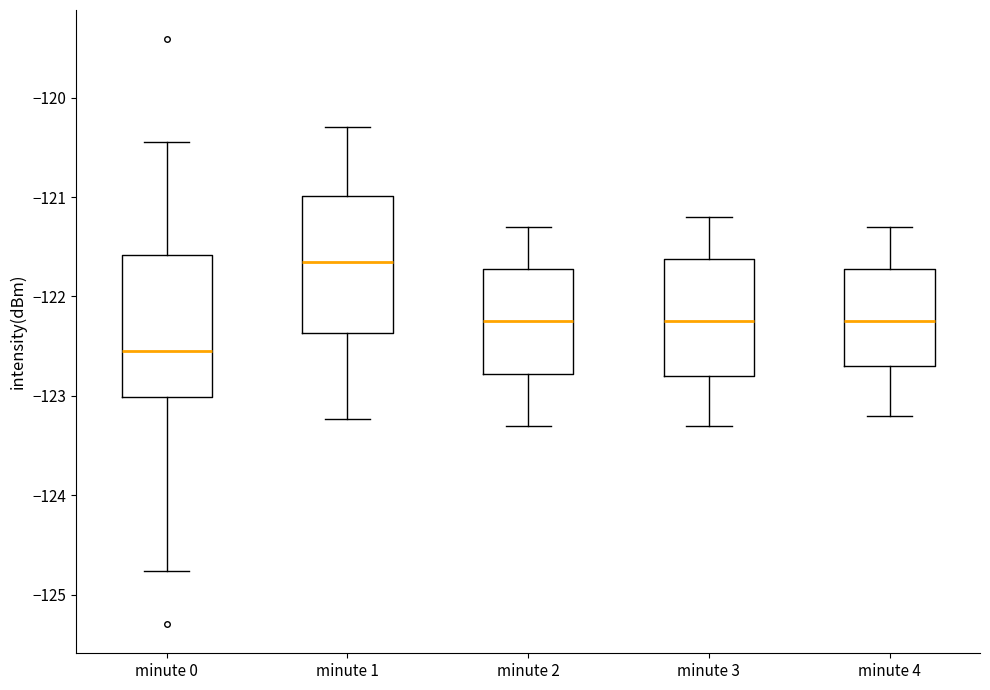

Where is the upper edge of the box for minute 4 on the y-axis? The values are not printed on the chart, so give them approximately, as read against the axis.

-121.7